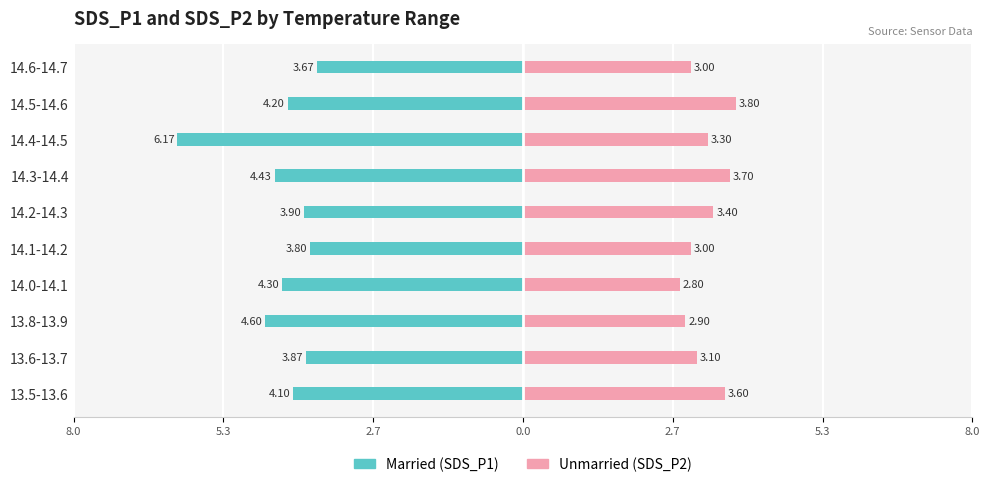

The value of Unmarried at 14.5-14.6 is 3.8. True or false?

True